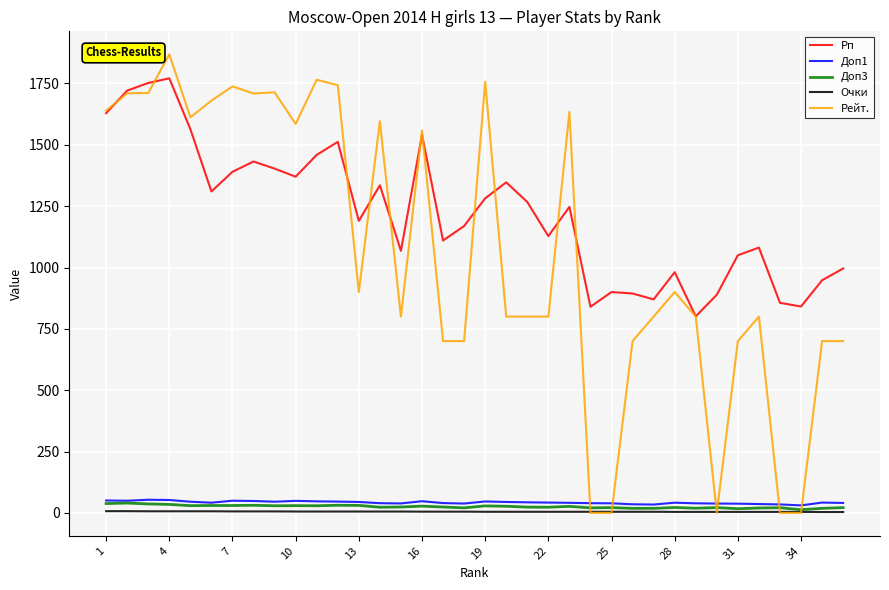

True or false: Доп1 has more than 0 interior local peaks.

True